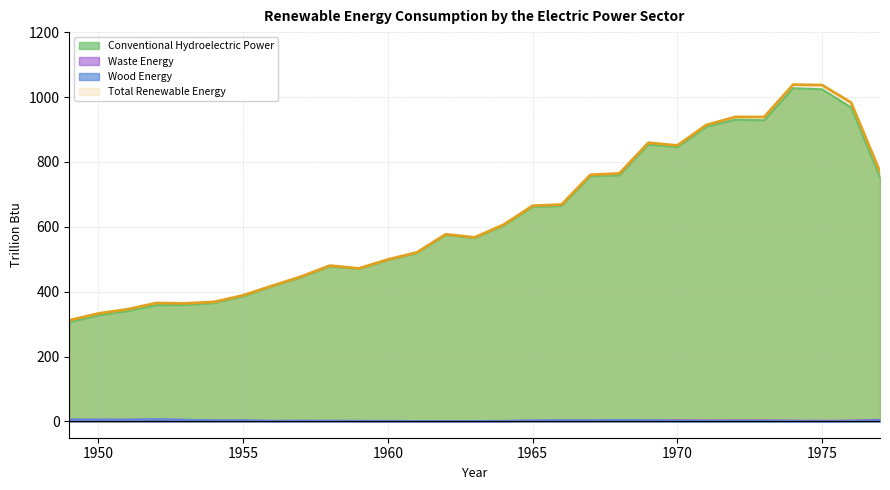

What is the difference between the second highest and minimum values in the Waste Energy series?

4.5